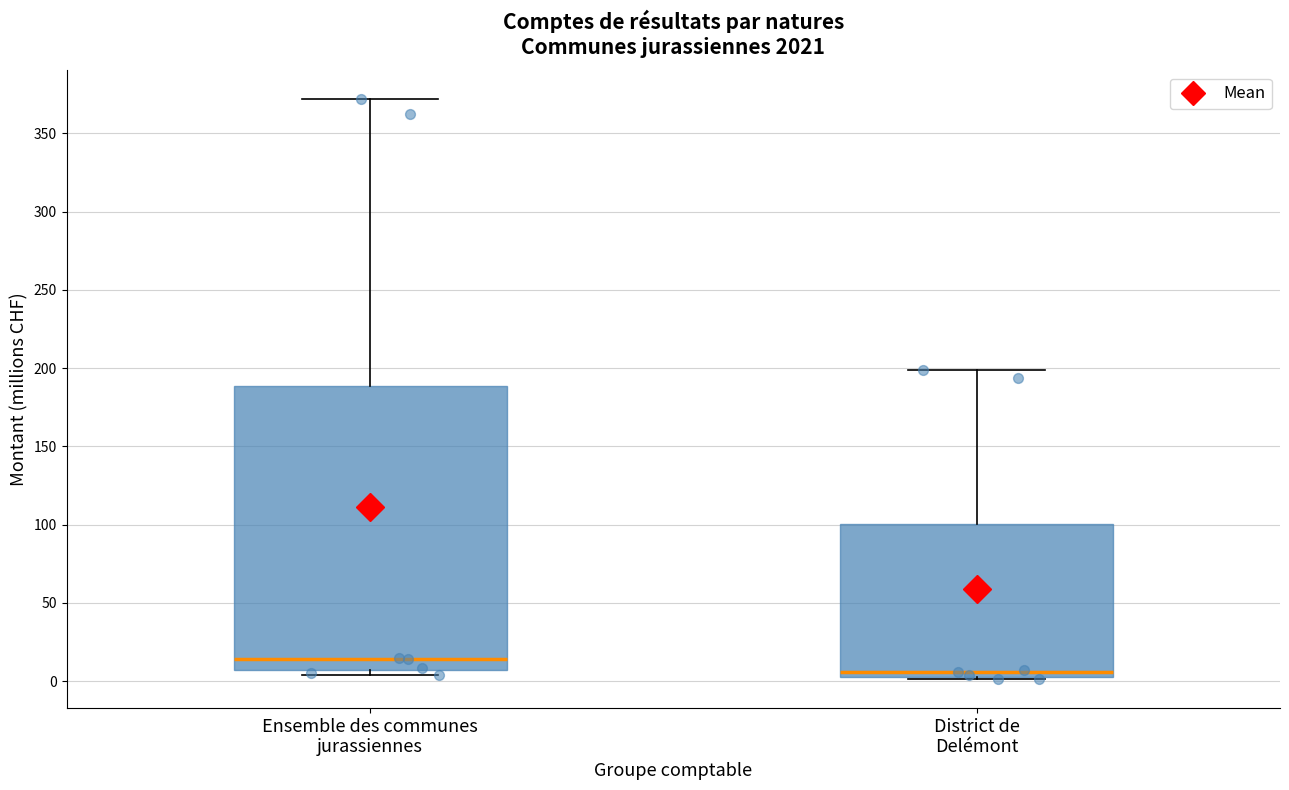

Which box has the highest median line?

Ensemble des communes jurassiennes